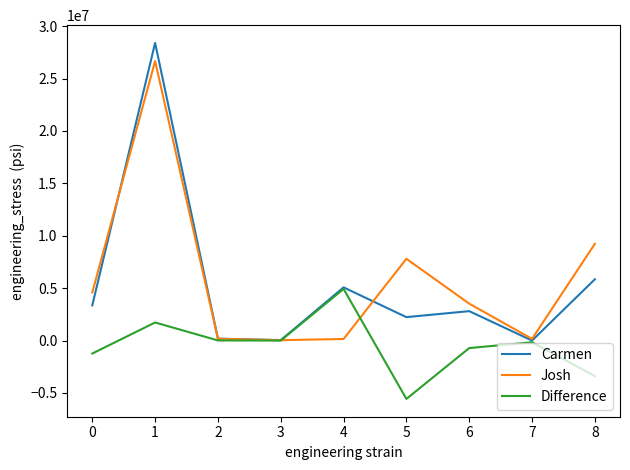

Where is Josh nearest to the value 13354858?

8